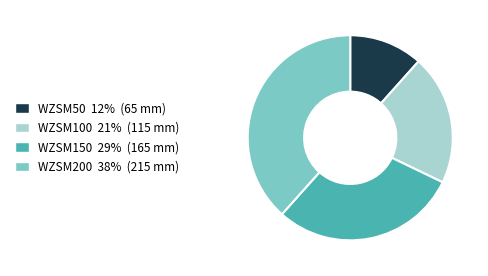

What is the ratio of the value at WZSM50 to the value at WZSM150?

0.4